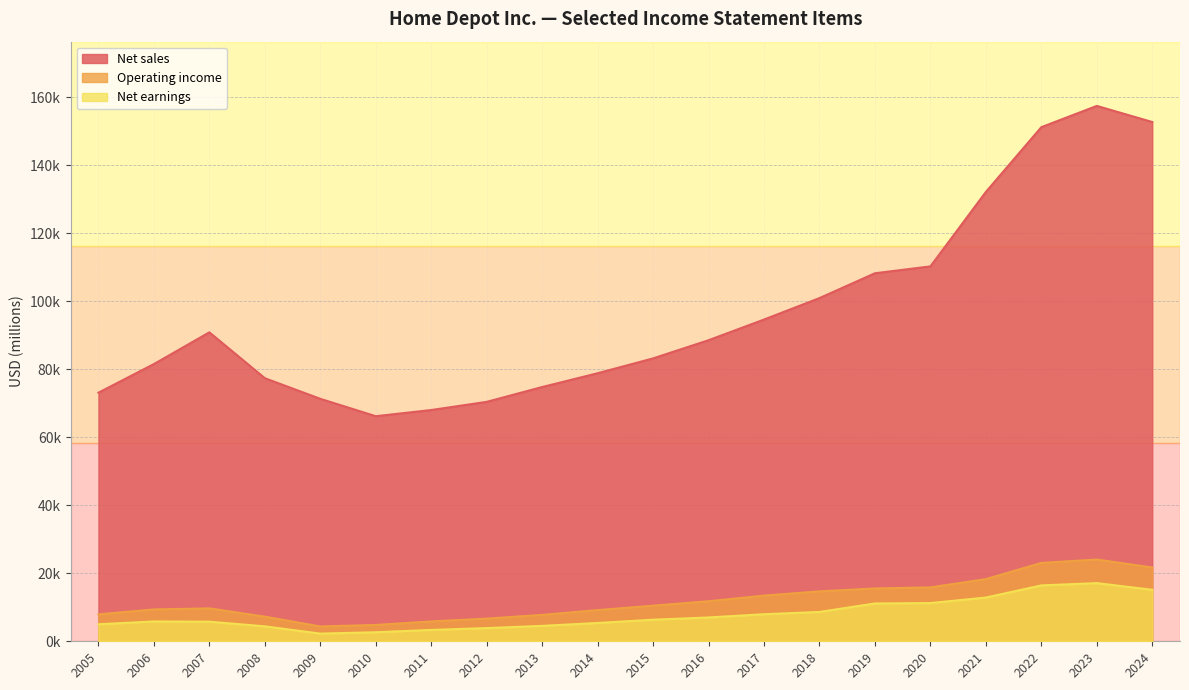

What are all the series names shown in the legend?

Net sales, Operating income, Net earnings